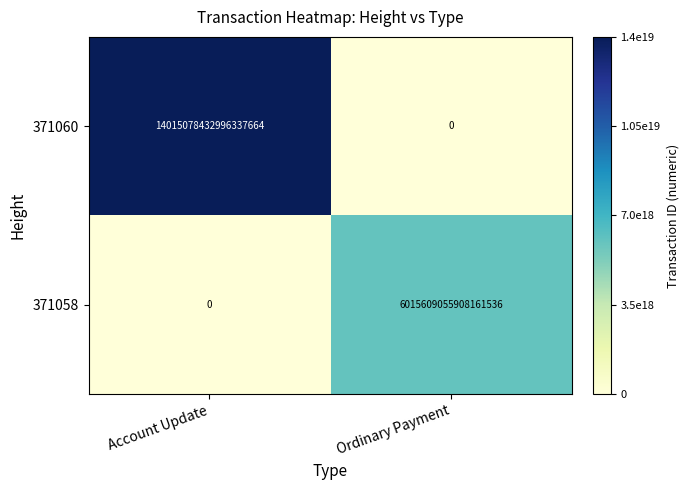

Where is 371058 nearest to the value 3007804527954080768?

Account Update